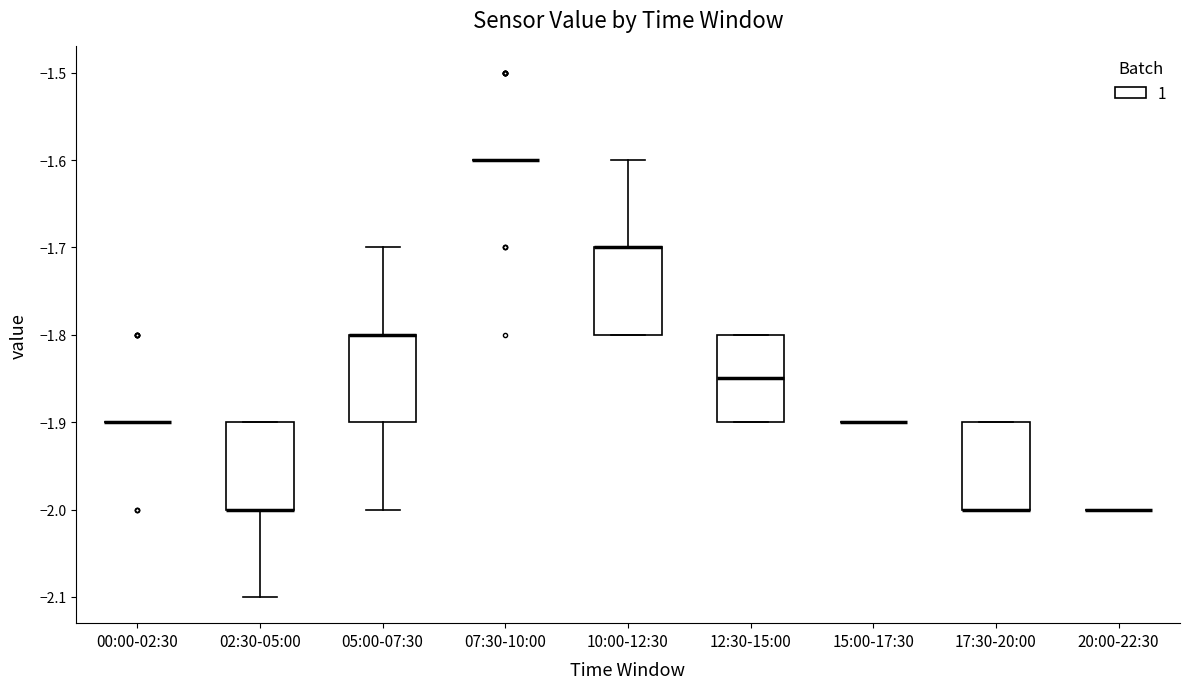

Reading left to right, read every box against the y-axis: the position of its median line, the range the box covers, and the ends of its whiskers. The values are not printed on the chart, so give them approximately, as read against the axis.

00:00-02:30: box collapsed to a line at -1.90, whiskers -1.90 to -1.90
02:30-05:00: median -2.00 (drawn on the box's lower edge), box -2.00 to -1.90, whiskers -2.10 to -1.90
05:00-07:30: median -1.80 (drawn on the box's upper edge), box -1.90 to -1.80, whiskers -2.00 to -1.70
07:30-10:00: box collapsed to a line at -1.60, whiskers -1.60 to -1.60
10:00-12:30: median -1.70 (drawn on the box's upper edge), box -1.80 to -1.70, whiskers -1.80 to -1.60
12:30-15:00: median -1.85, box -1.90 to -1.80, whiskers -1.90 to -1.80
15:00-17:30: box collapsed to a line at -1.90, whiskers -1.90 to -1.90
17:30-20:00: median -2.00 (drawn on the box's lower edge), box -2.00 to -1.90, whiskers -2.00 to -1.90
20:00-22:30: box collapsed to a line at -2.00, whiskers -2.00 to -2.00